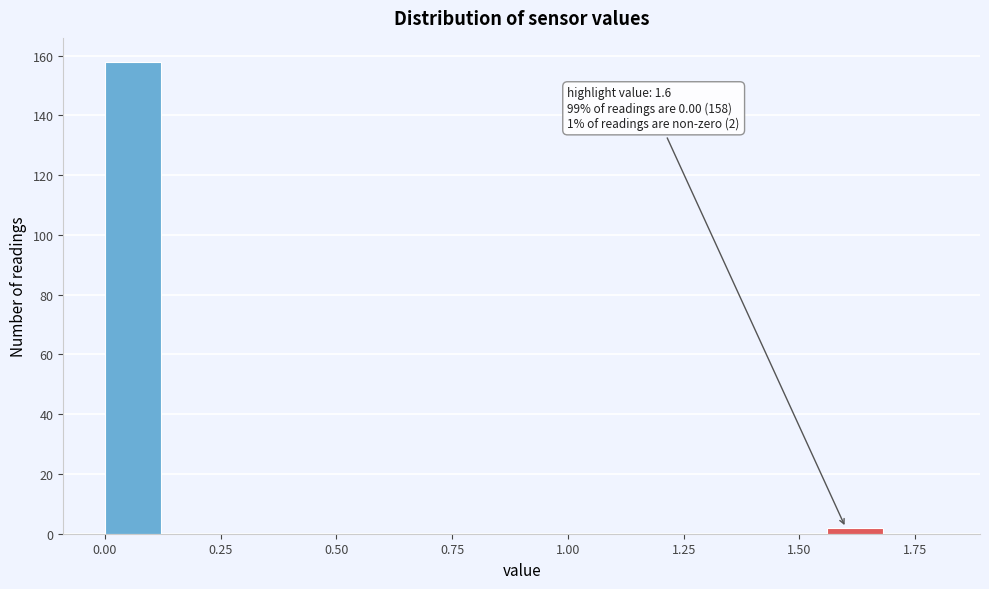

Read against the x-axis, roughly where is the centre of the tallest bar?

0.05